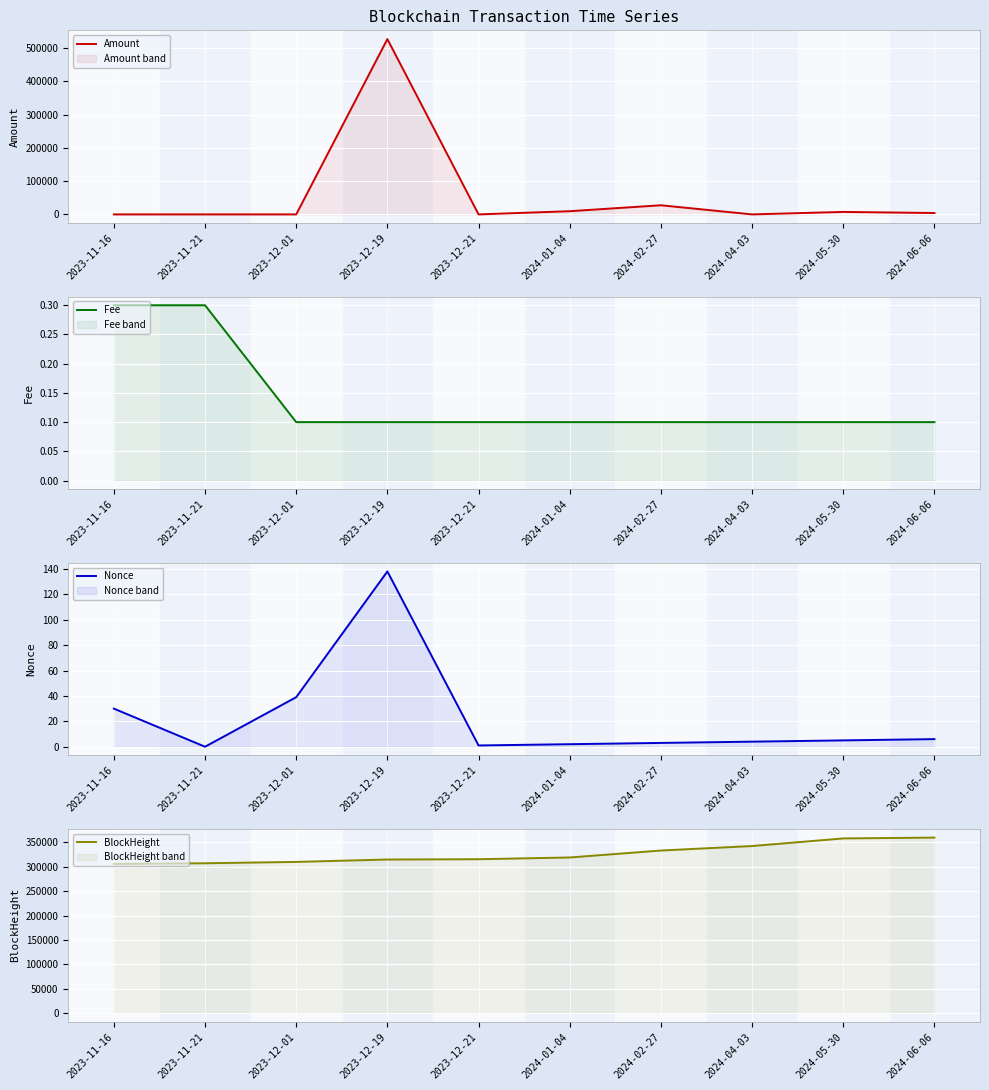

Does the chart display data point markers on the line(s)?

No